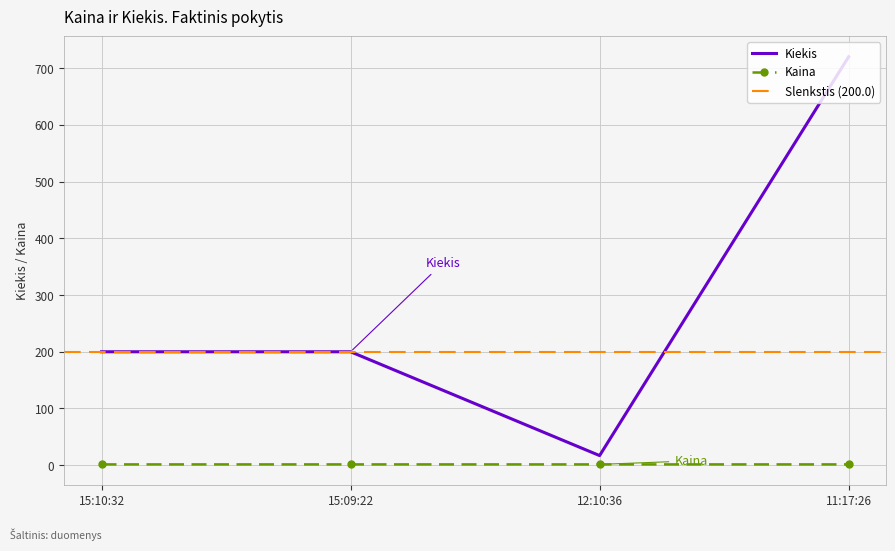

Which label corresponds to the smallest value in the chart?

12:10:36